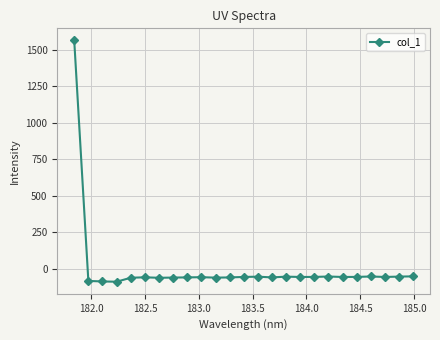

What is the difference between the maximum and minimum values?

1655.0